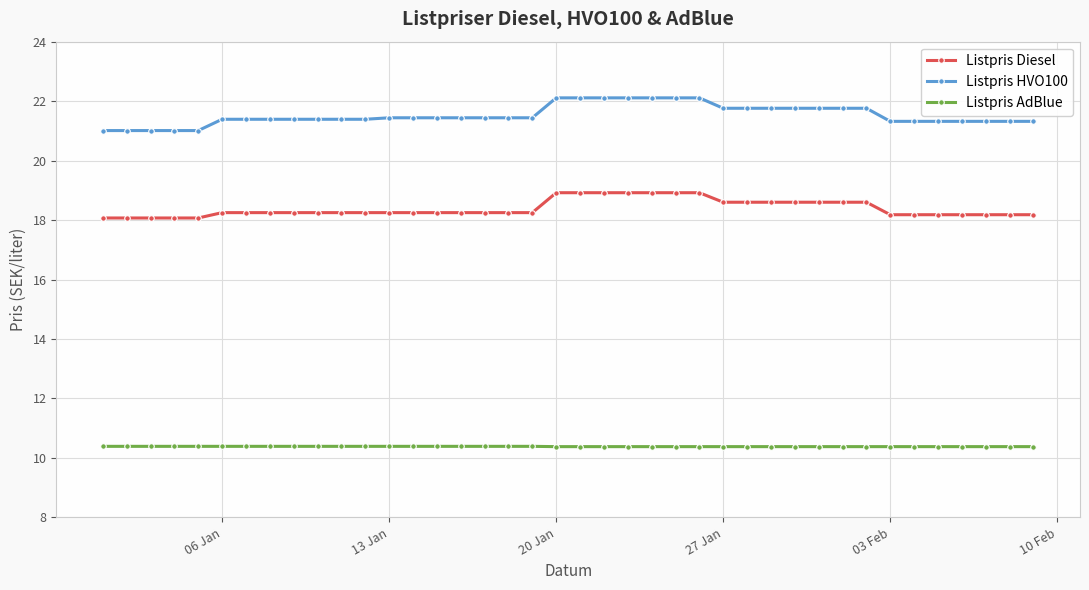

What is the sum of all Listpris HVO100 values?

861.2